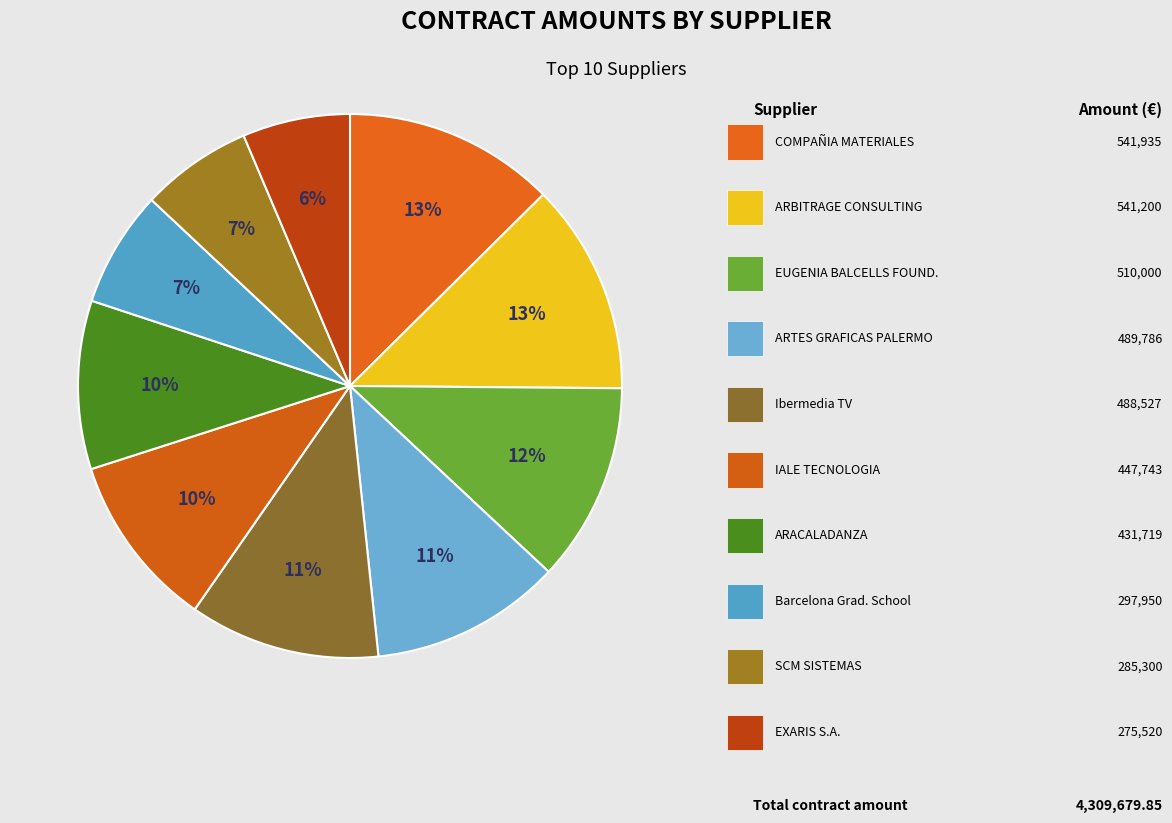

Count the number of slices in the pie.

10